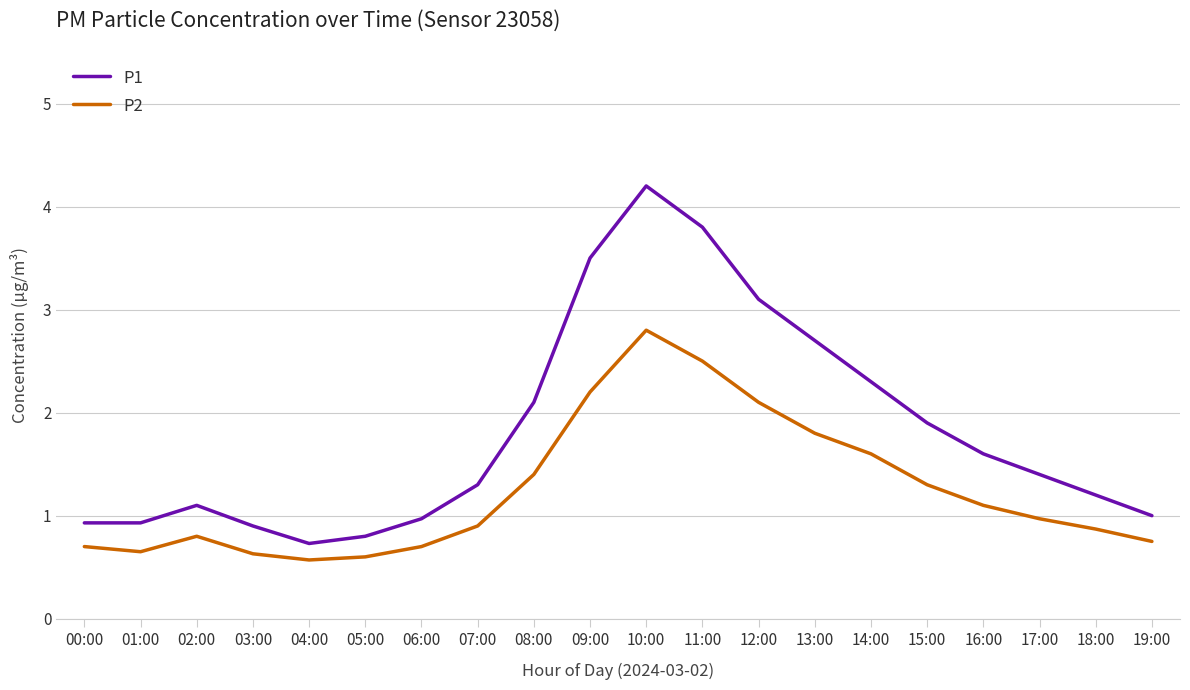

Which series has the largest range (max minus min)?

P1